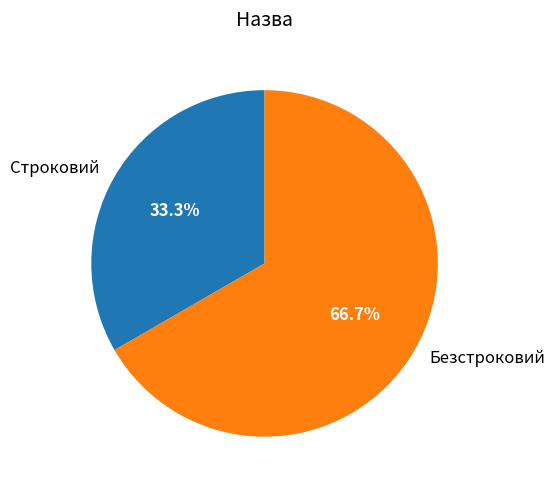

The Безстроковий slice represents 67% of the pie. True or false?

True